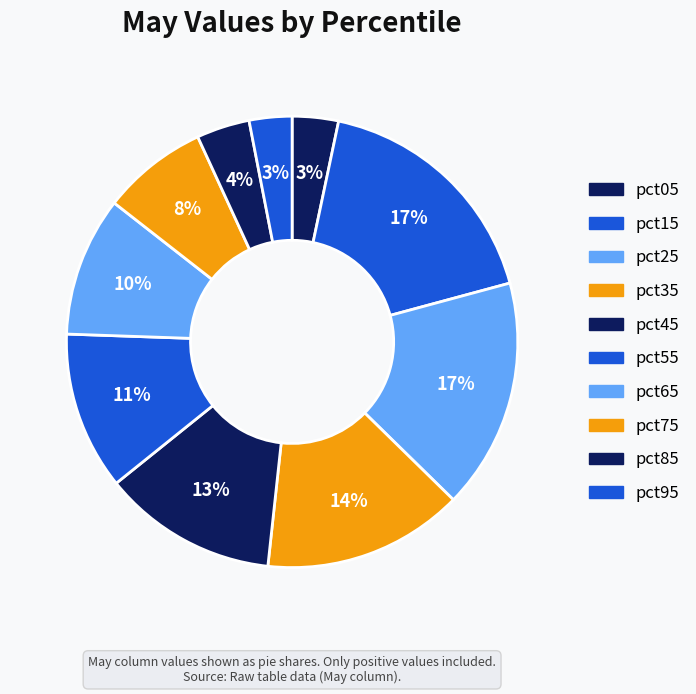

How many segments does this pie chart have?

10